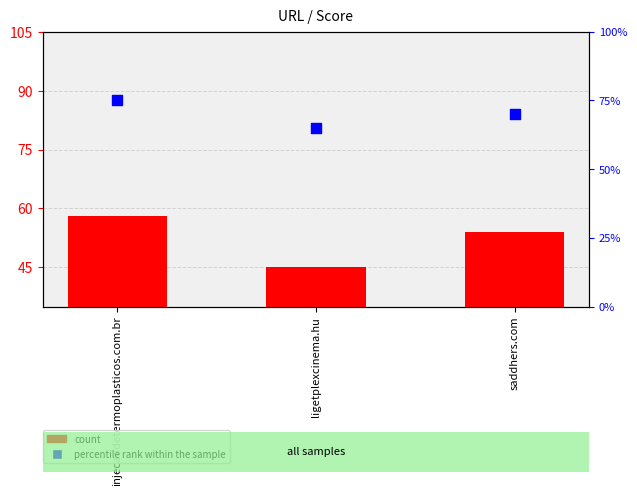

What are all the series names shown in the legend?

count, percentile rank within the sample